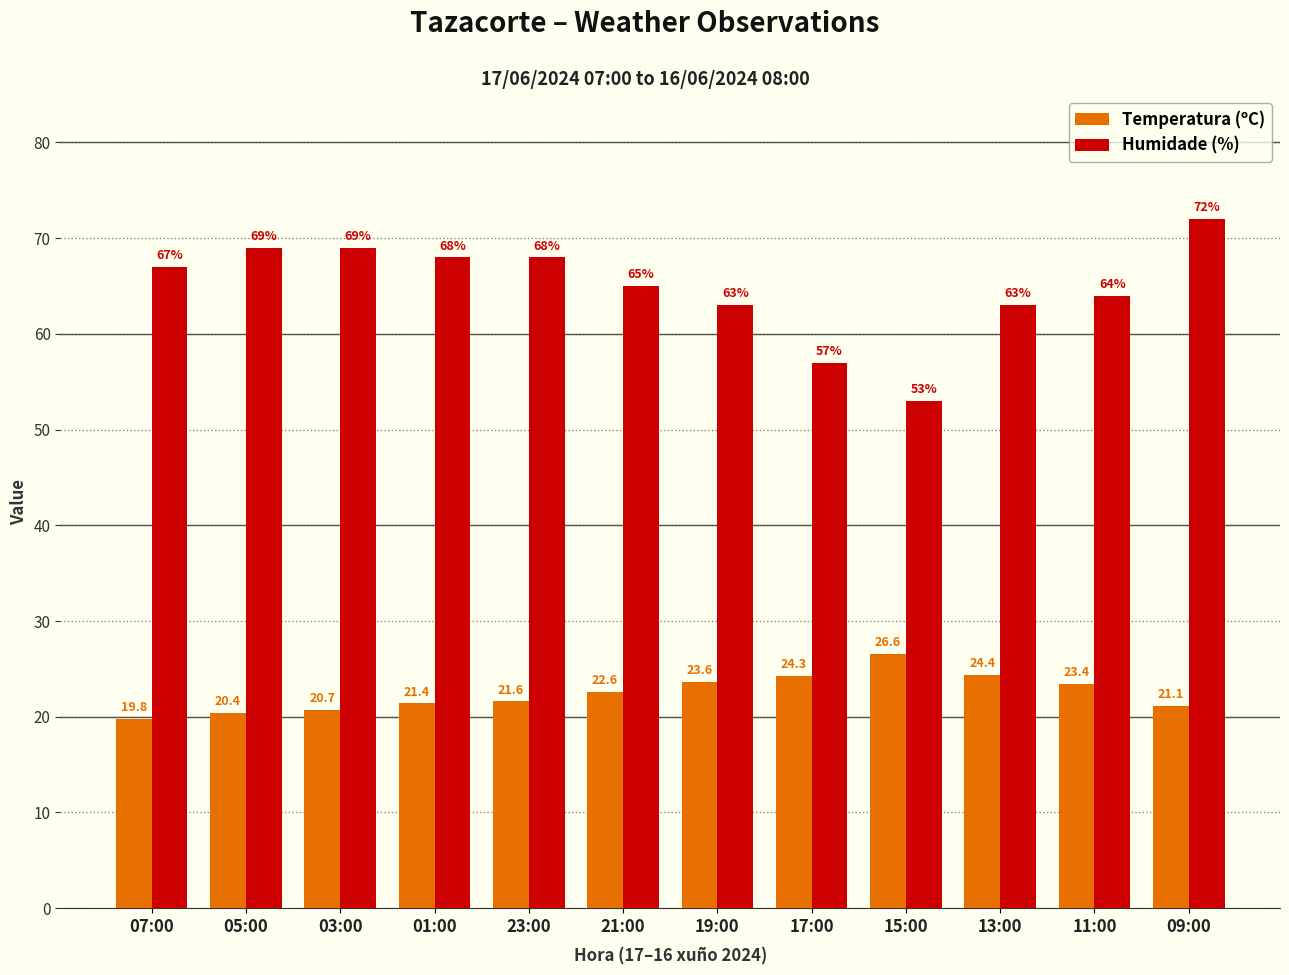

Which category has the highest value in the Temperatura (ºC) series?

15:00